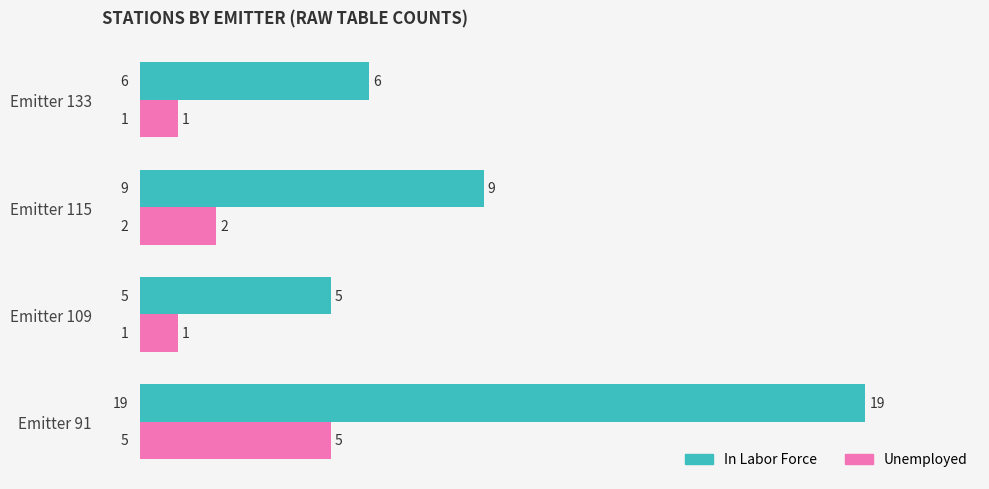

Between Emitter 91 and Emitter 109, which series saw the biggest shift?

In Labor Force